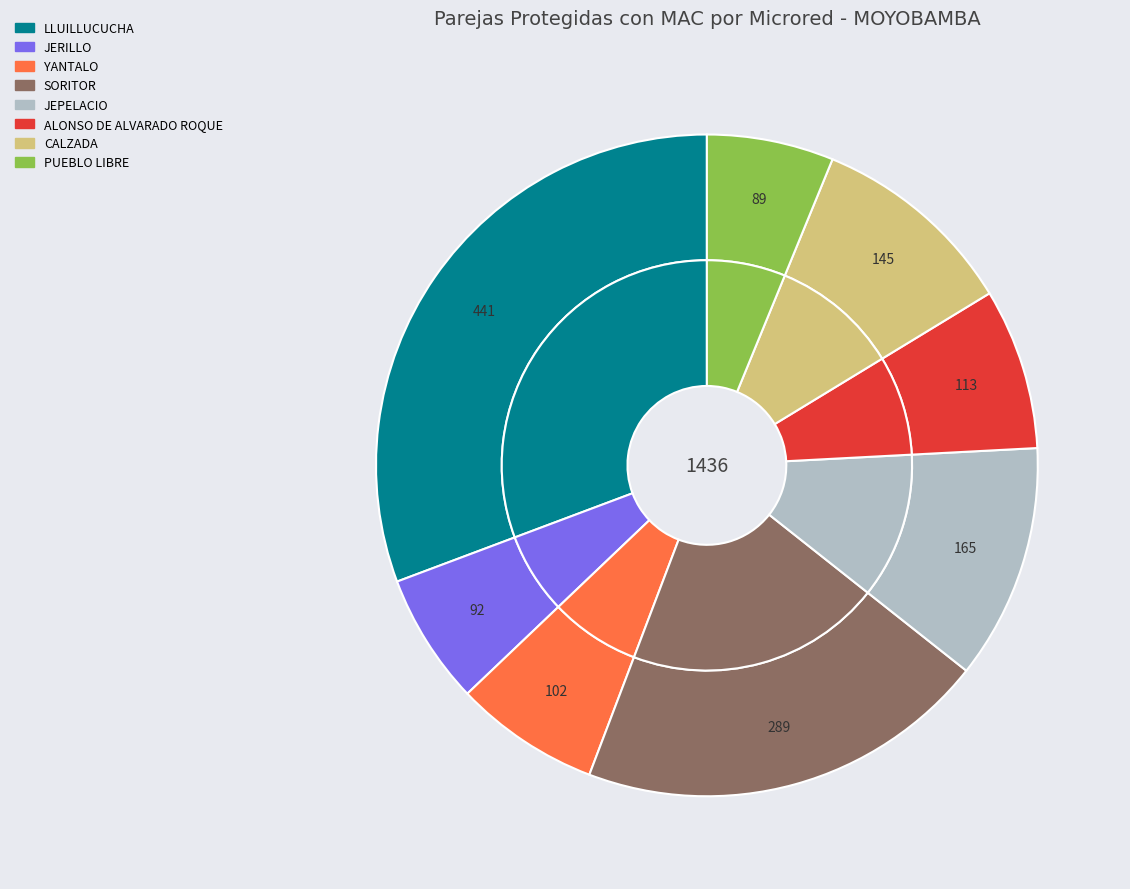

Is the sum of CALZADA and JERILLO greater than half?

No